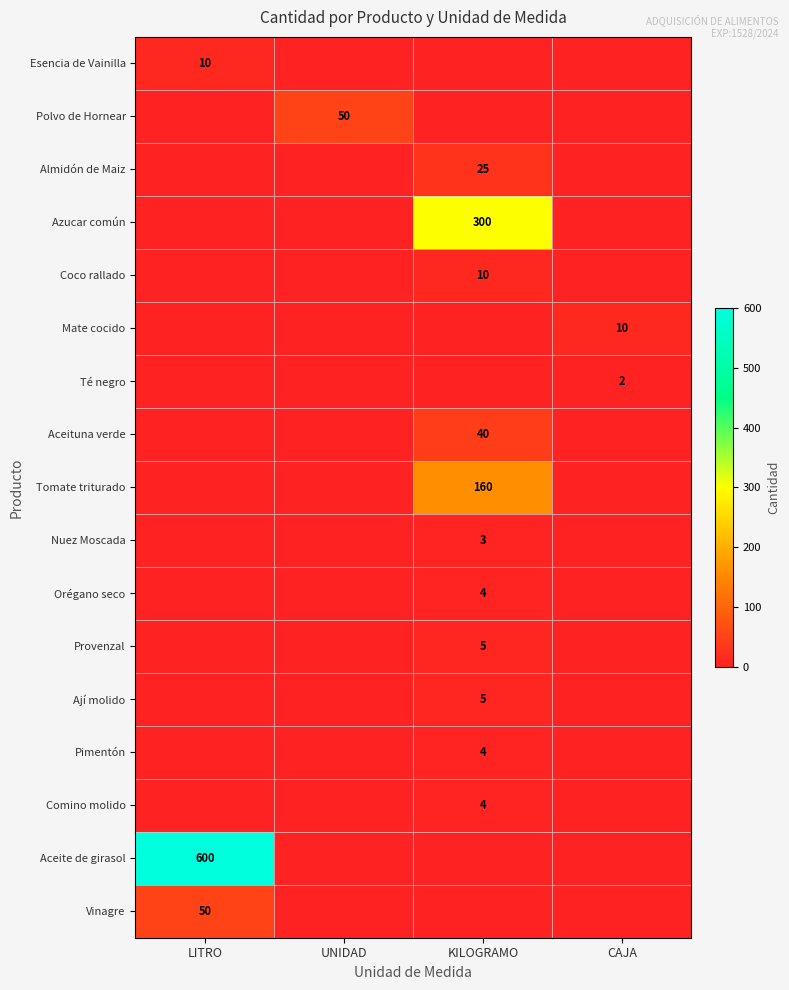

True or false: Mate cocido has a value of 7 at UNIDAD.

False